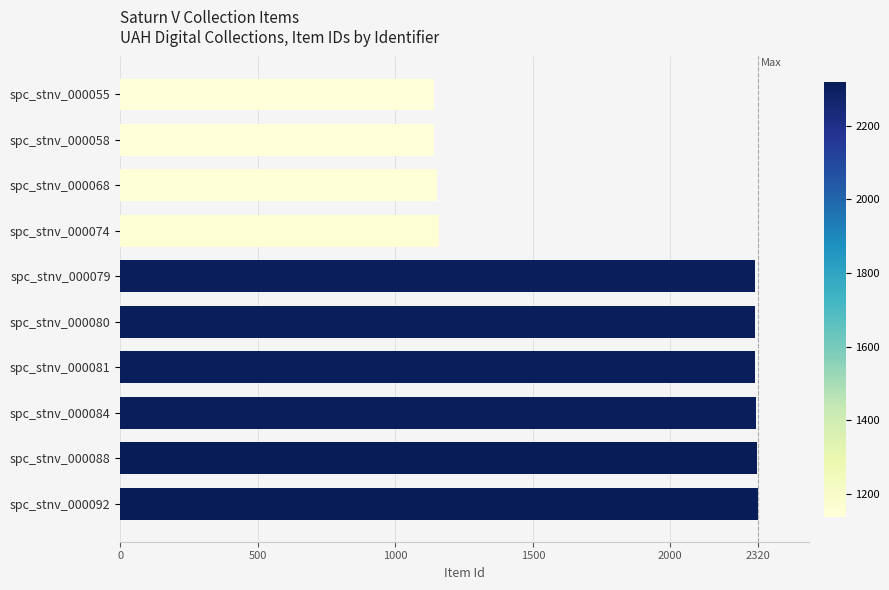

What is the greatest value displayed?

2320